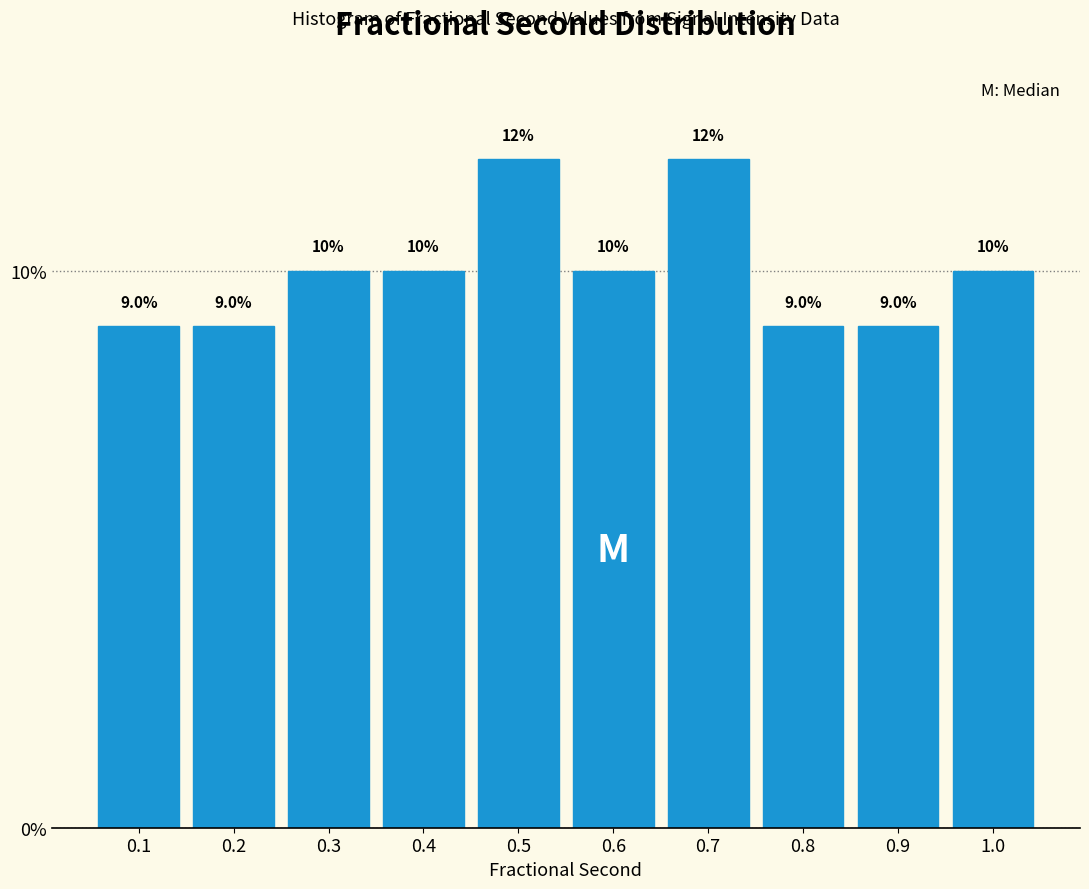

Reading left to right, list all the values displayed in this chart.

9	9	10	10	12	10	12	9	9	10